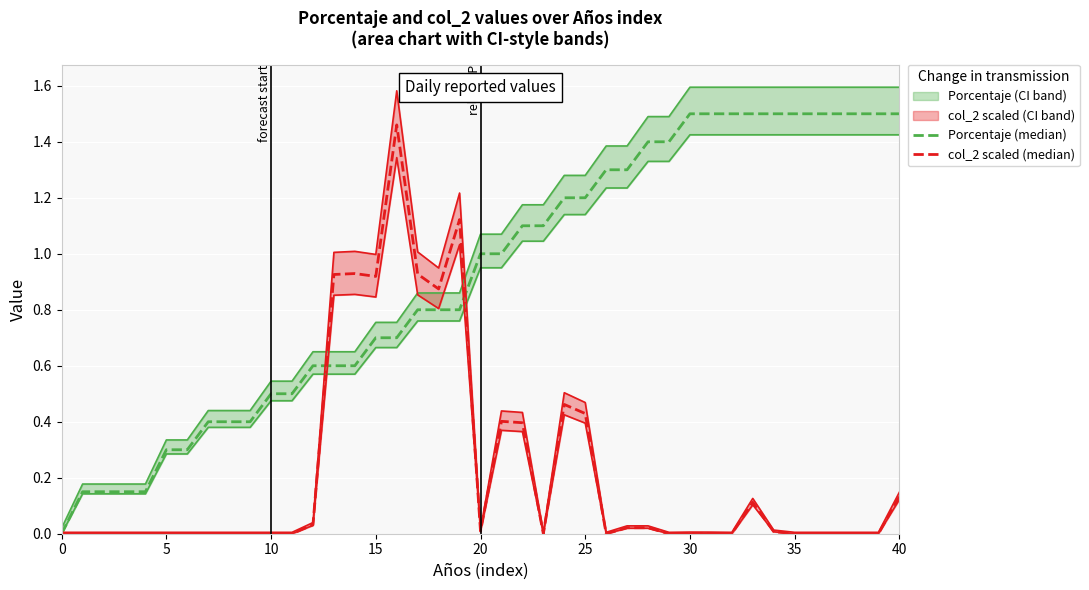

What is the maximum value shown in the chart?

1.5